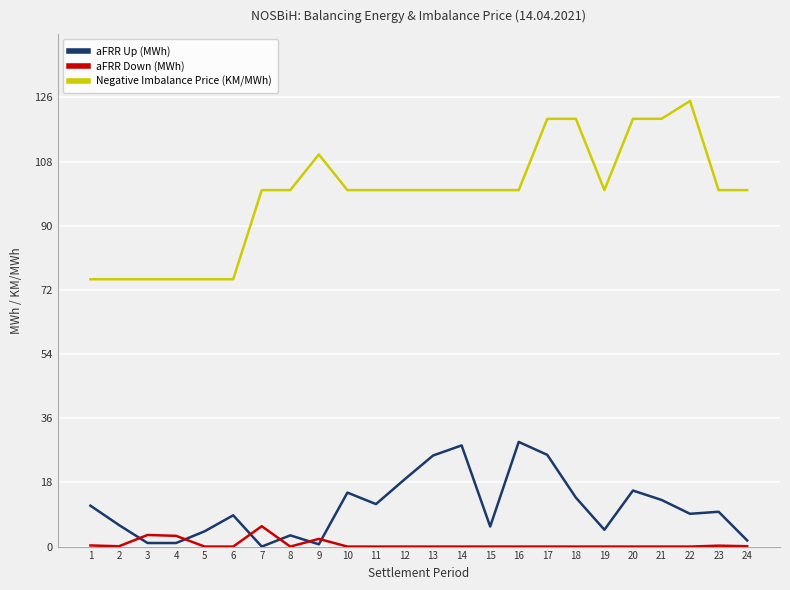

Which series has the largest range (max minus min)?

Negative Imbalance Price (KM/MWh)